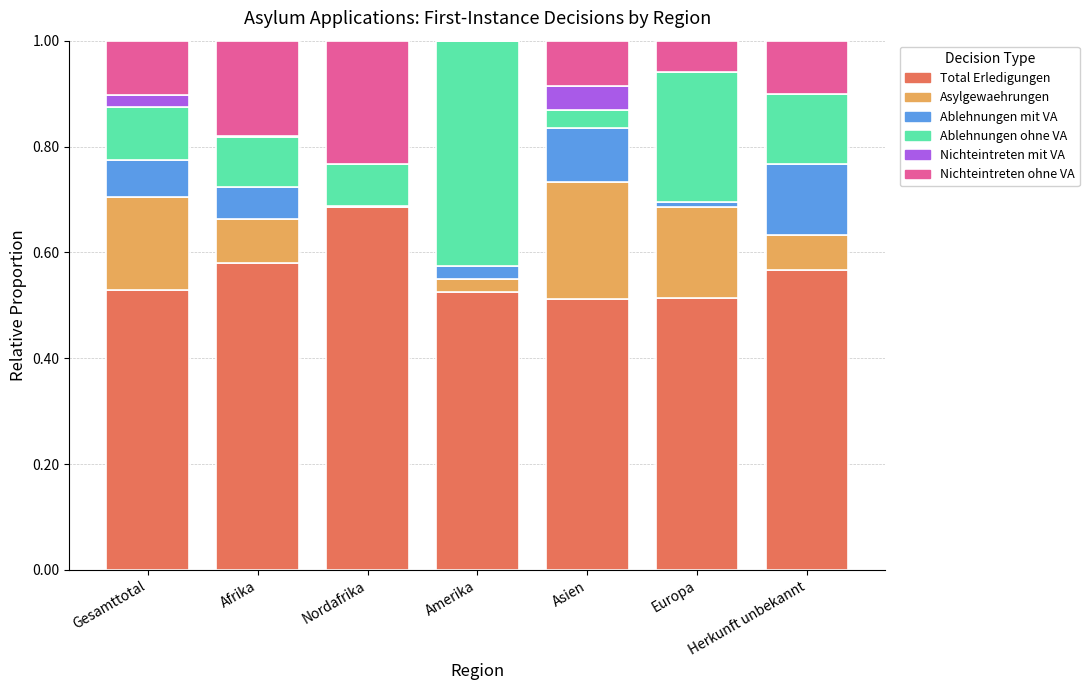

Is it true that Total Erledigungen equals 0.2 at Gesamttotal?

False